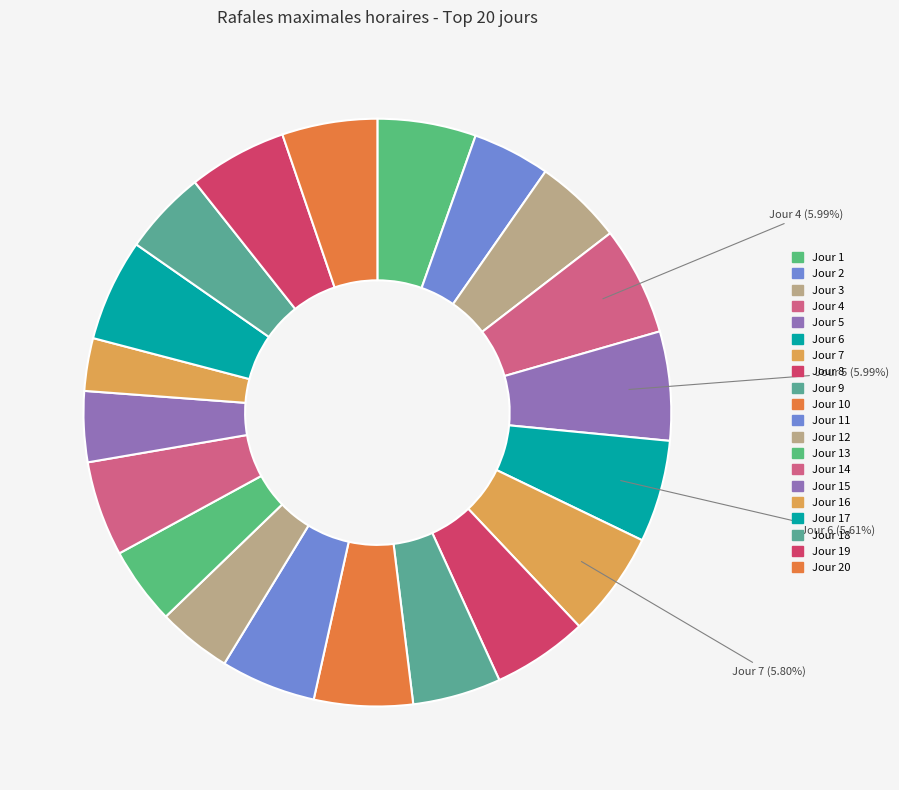

Count the number of slices in the pie.

20